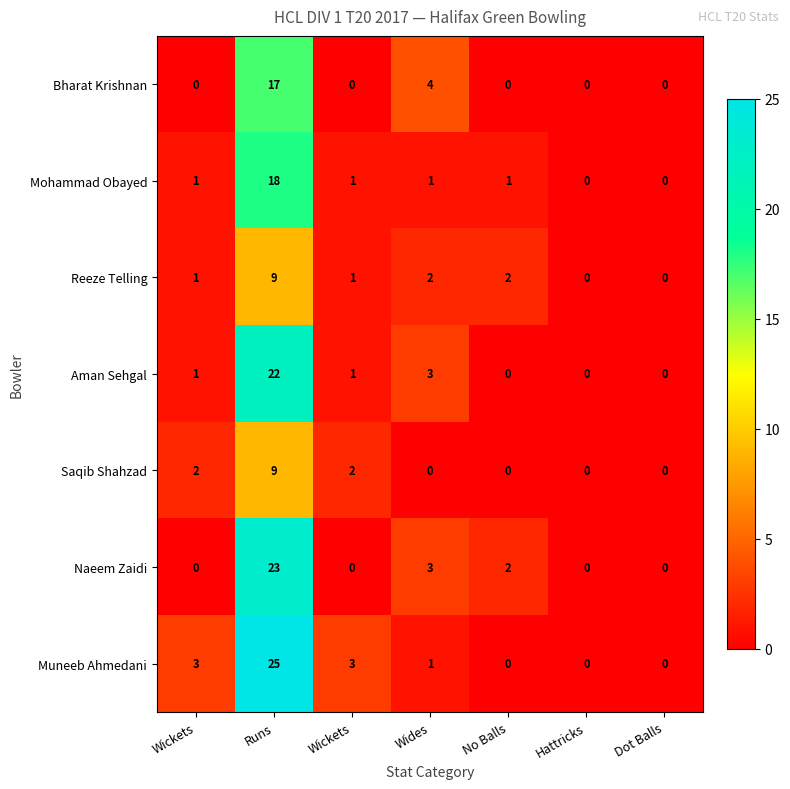

Which label corresponds to the largest value in the chart?

Runs